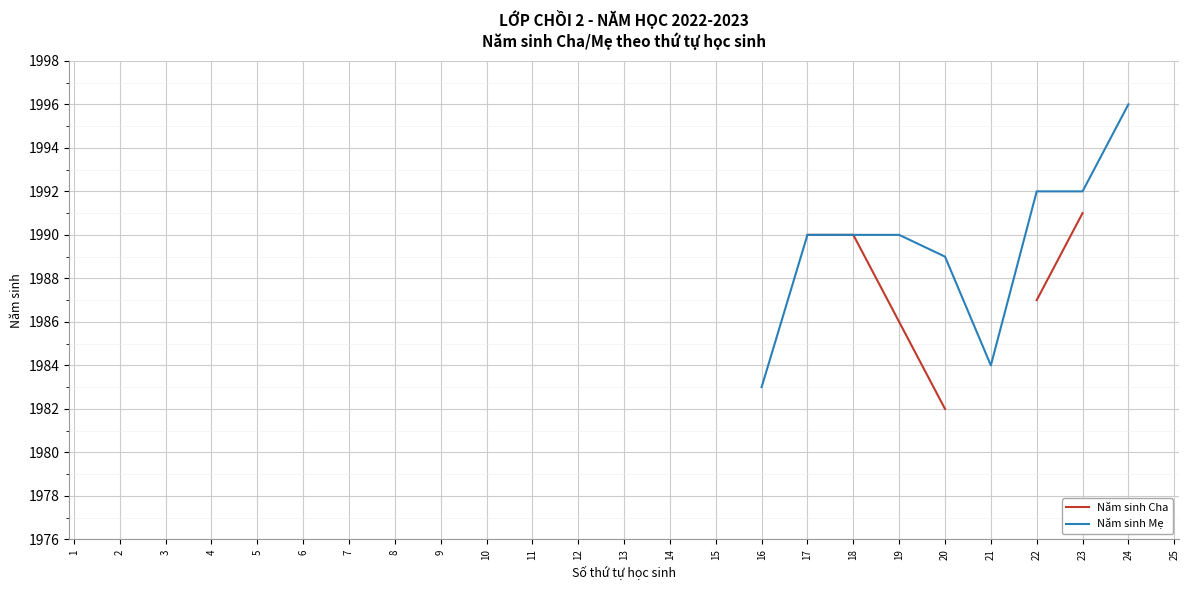

True or false: Năm sinh Mẹ and Năm sinh Cha cross at least once.

False